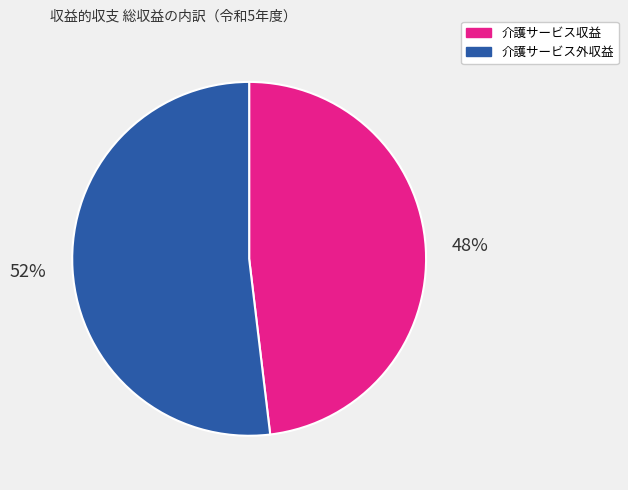

To the nearest percent, what is the combined percentage of 介護サービス外収益 and 介護サービス収益?

100%